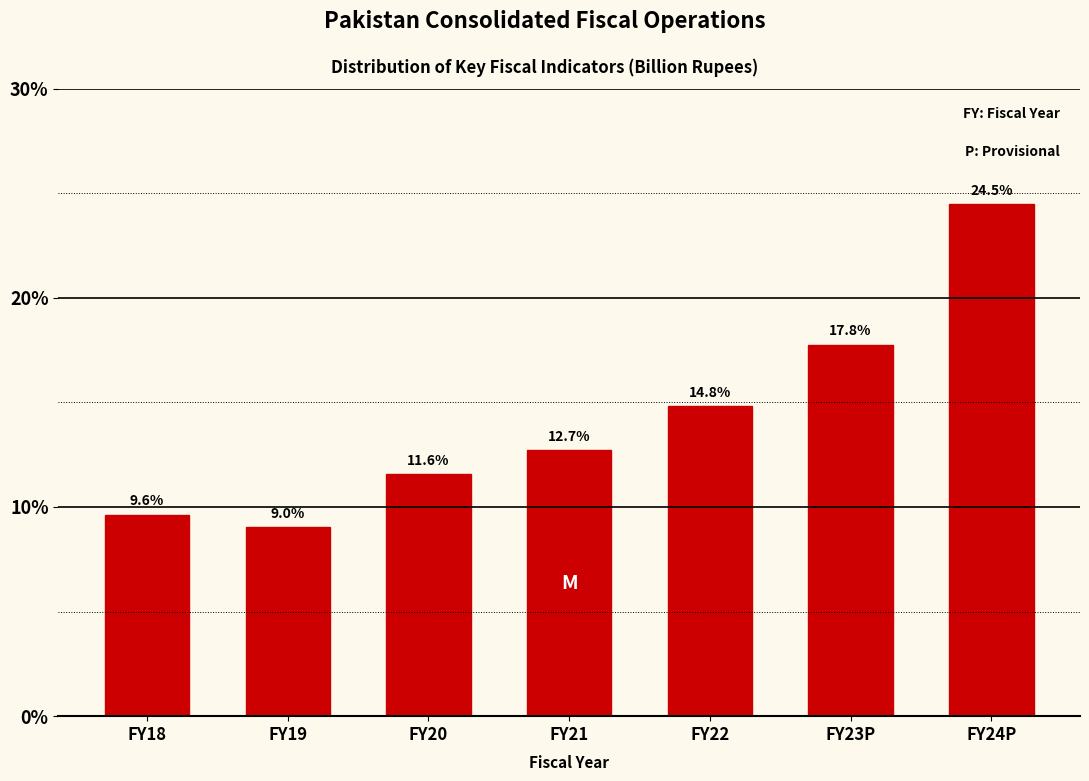

Reading right to left, what are all the values shown in this chart?

FY24P=24.5	FY23P=17.8	FY22=14.8	FY21=12.7	FY20=11.6	FY19=9.0	FY18=9.6